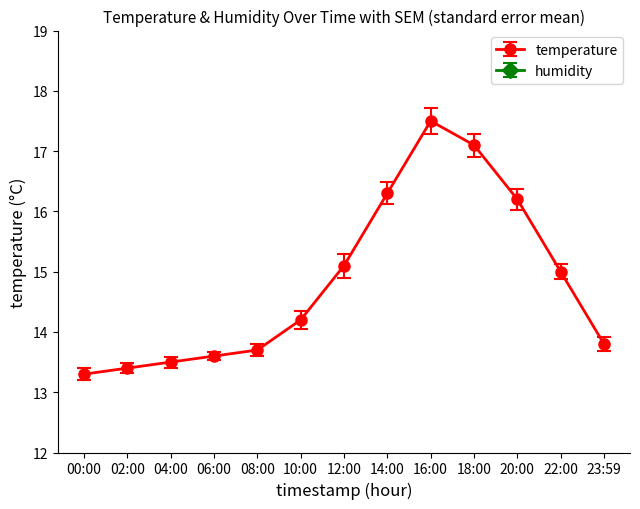

Between 10:00 and 23:59, which series saw the biggest shift?

temperature